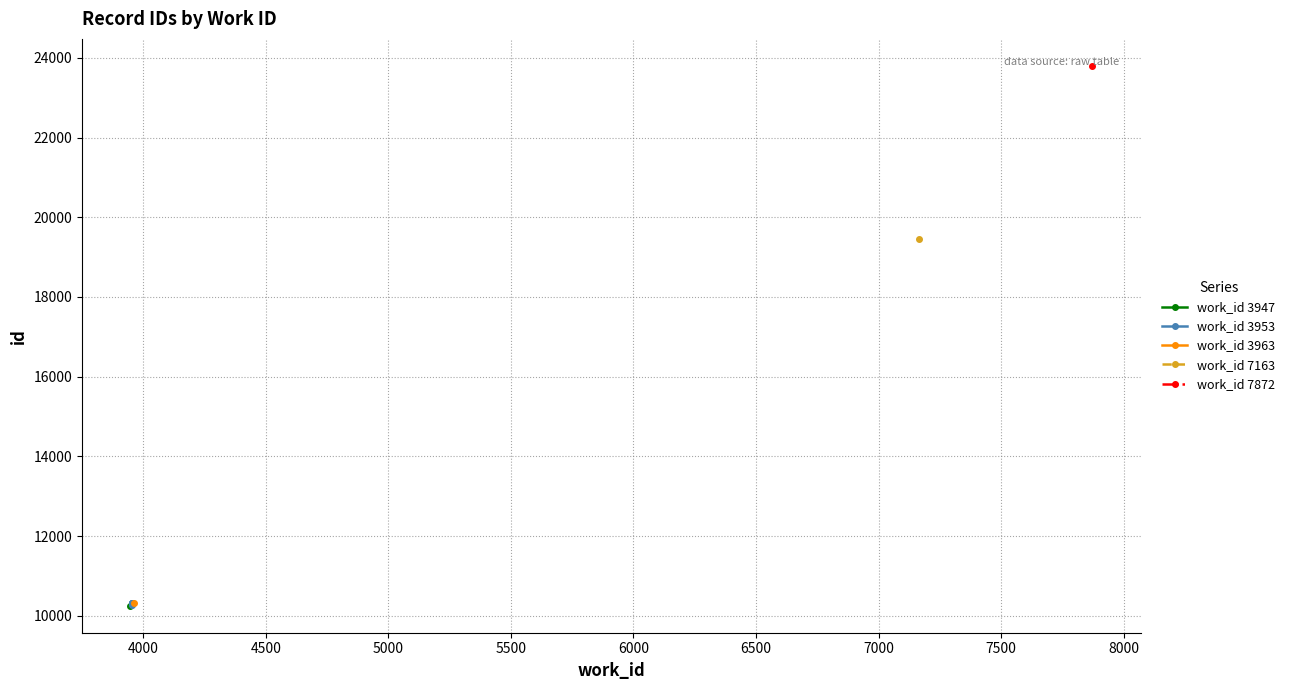

Approximately how many times larger is the value at 5500 compared to 5000?

1.0